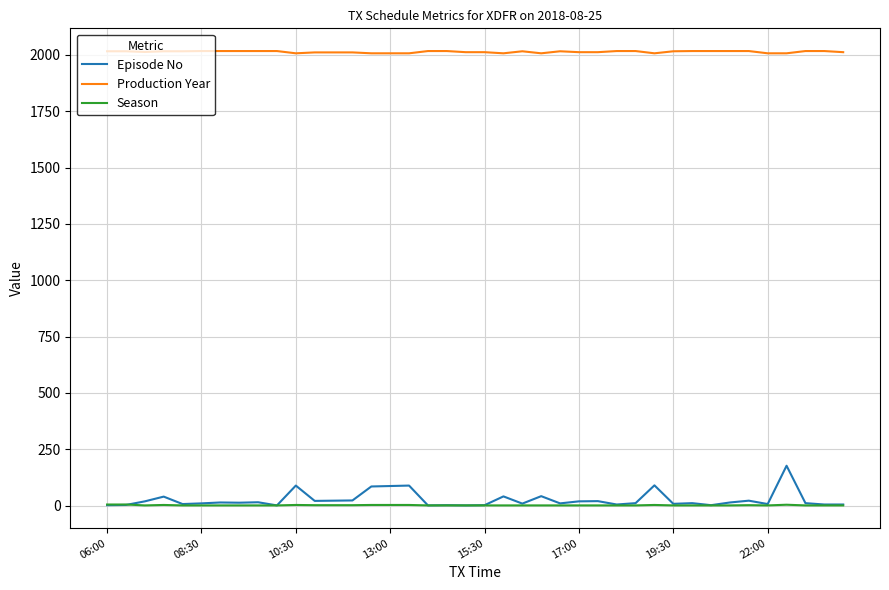

Which series has the largest range (max minus min)?

Episode No